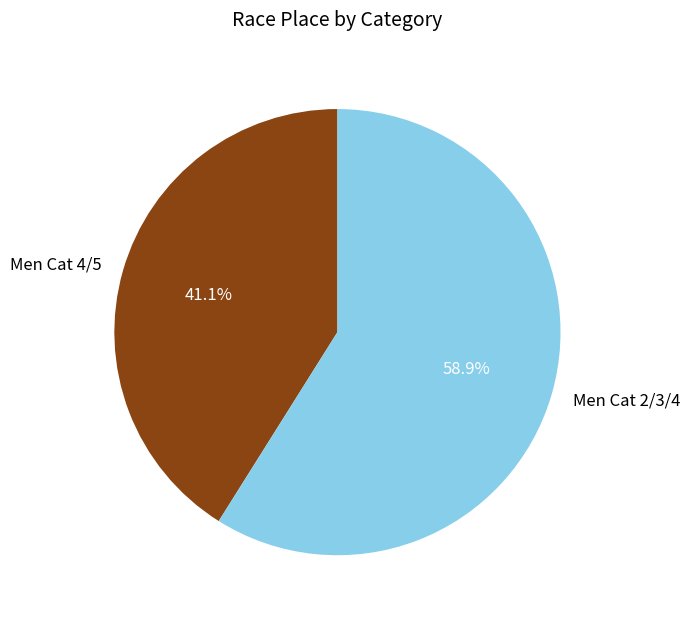

To the nearest percent, what is the difference between the Men Cat 2/3/4 and Men Cat 4/5 slice percentages?

18%